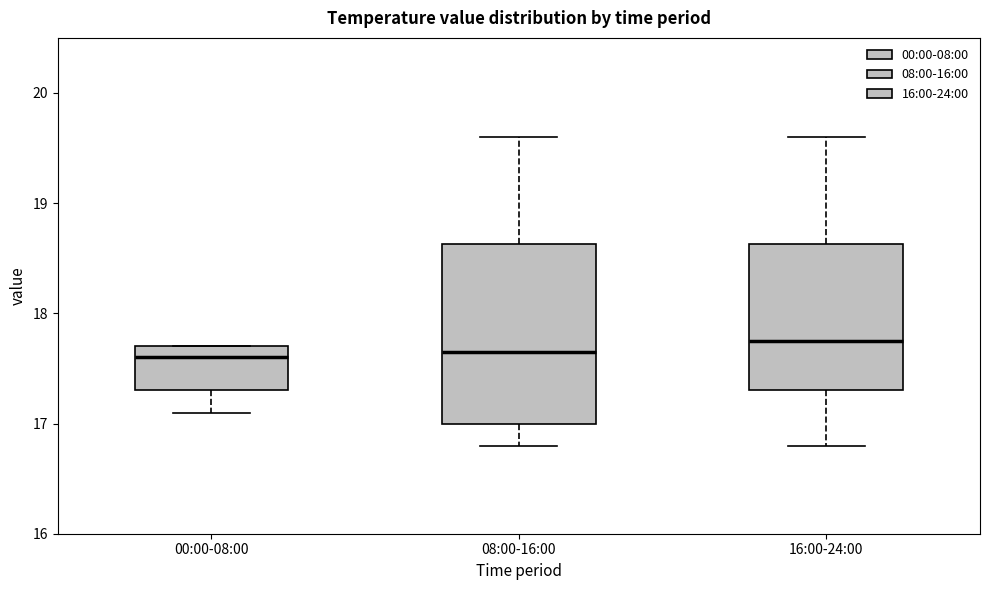

Comparing the boxes themselves (not the whiskers), which one is the tallest?

08:00-16:00